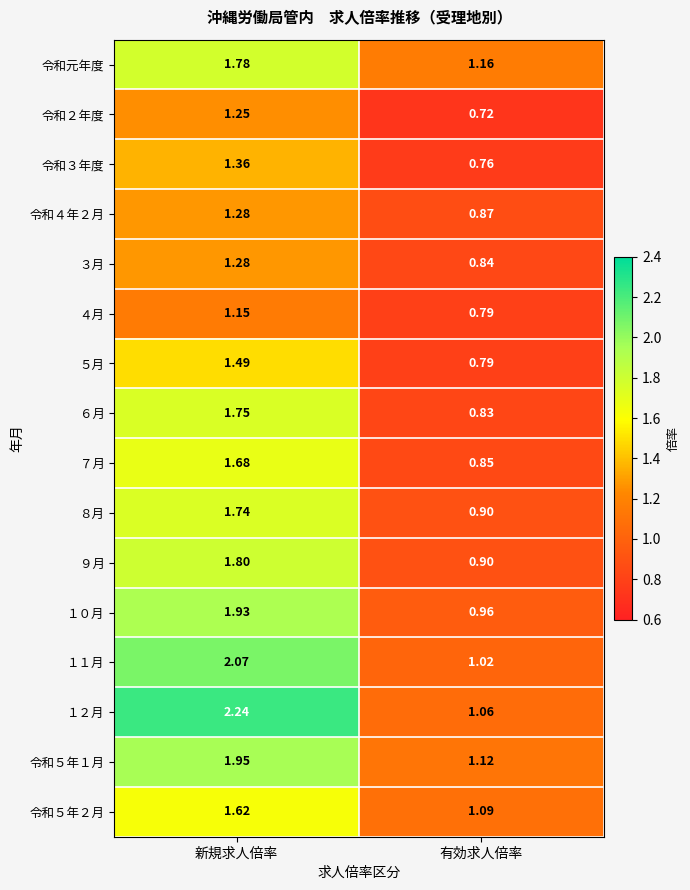

At which category is the sum across all series the highest?

新規求人倍率